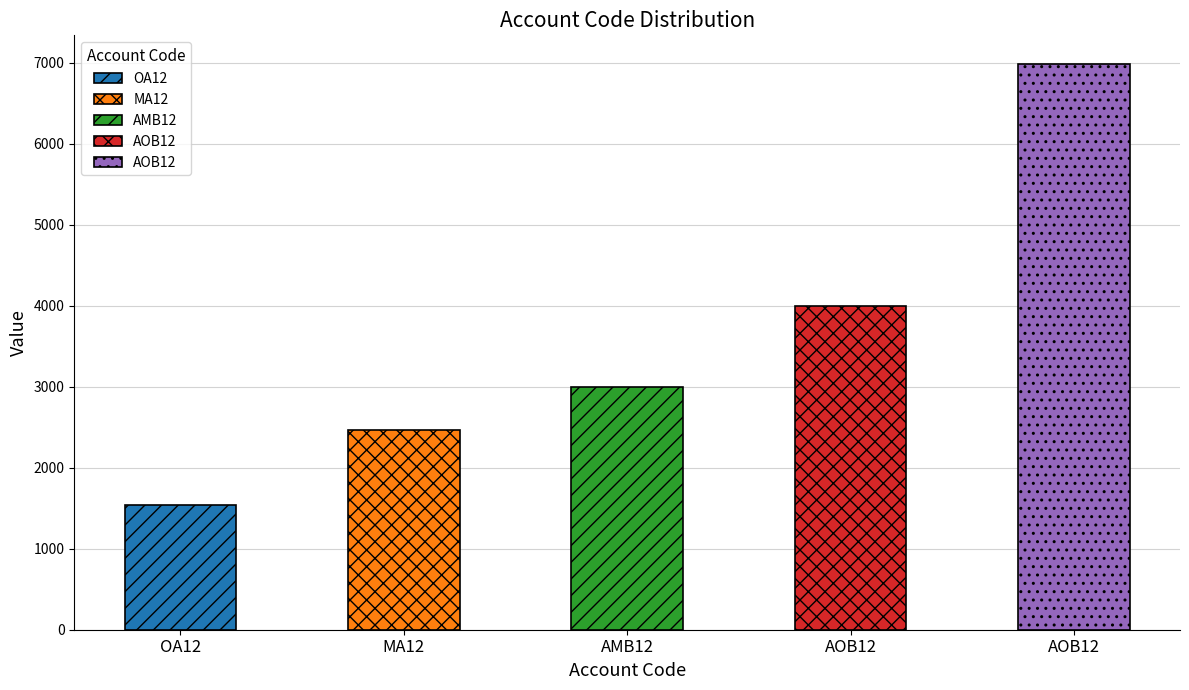

What is the change in value from AOB12 to AOB12_2?

+2990